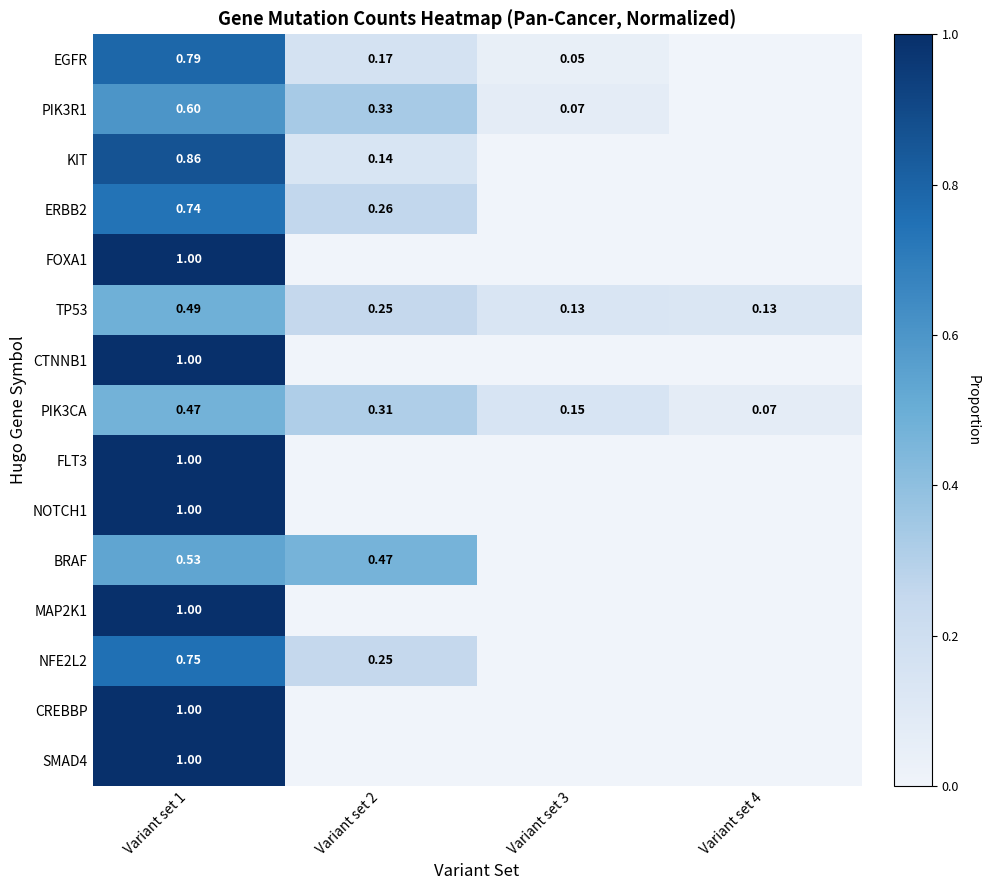

True or false: TP53 has a value of 0.5 at Variant set 1.

True